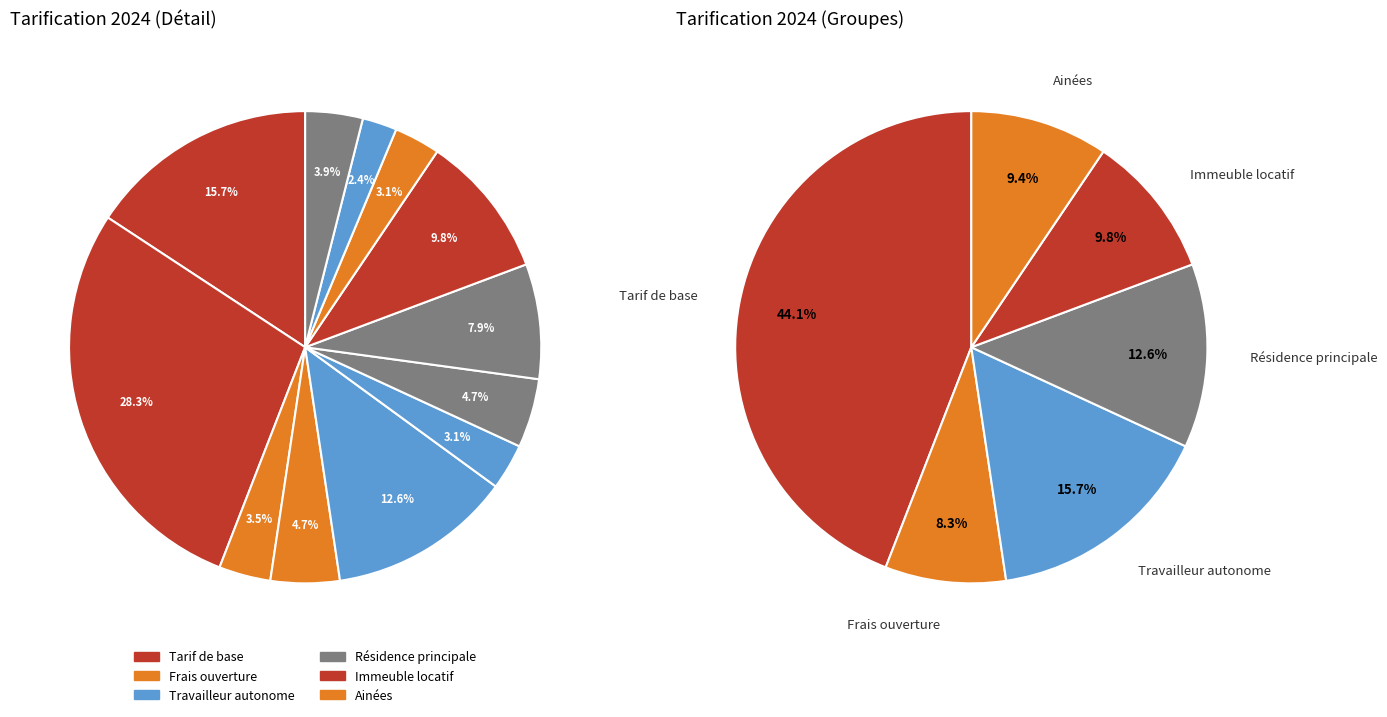

Is it true that Travailleur autonome - Annexe dépenses emploi is 1% of the pie?

False